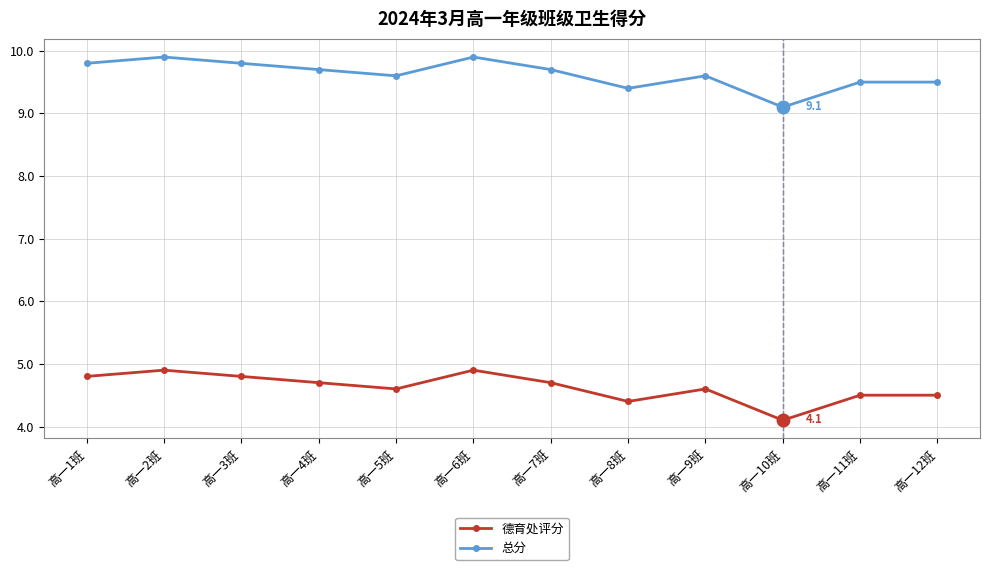

Where is the first local minimum for 总分?

高一5班